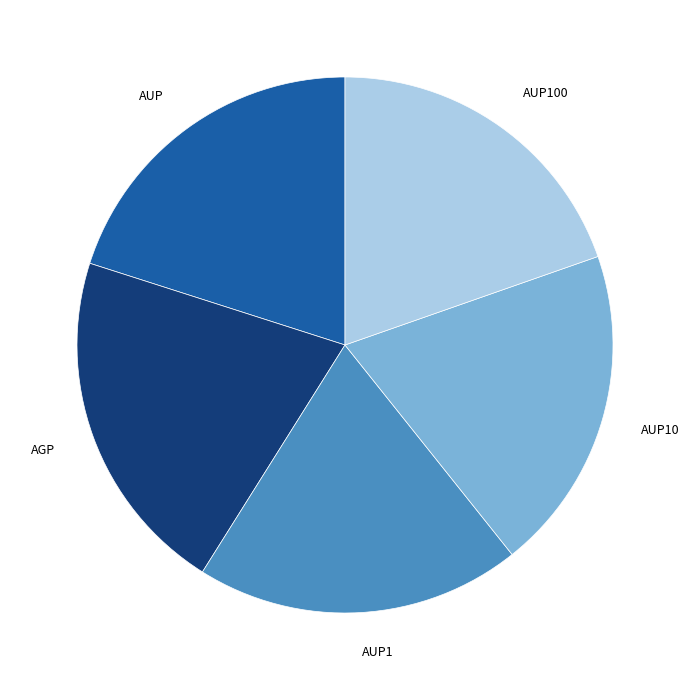

True or false: AUP accounts for 33% of the total.

False